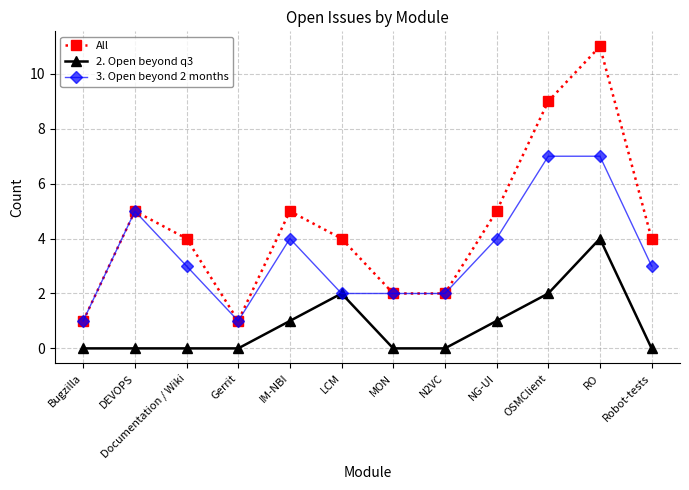

Reading right to left, list all the values displayed in this chart.

All: Robot-tests=4	RO=11	OSMClient=9	NG-UI=5	N2VC=2	MON=2	LCM=4	IM-NBI=5	Gerrit=1	Documentation / Wiki=4	DEVOPS=5	Bugzilla=1
2. Open beyond q3: Robot-tests=0	RO=4	OSMClient=2	NG-UI=1	N2VC=0	MON=0	LCM=2	IM-NBI=1	Gerrit=0	Documentation / Wiki=0	DEVOPS=0	Bugzilla=0
3. Open beyond 2 months: Robot-tests=3	RO=7	OSMClient=7	NG-UI=4	N2VC=2	MON=2	LCM=2	IM-NBI=4	Gerrit=1	Documentation / Wiki=3	DEVOPS=5	Bugzilla=1